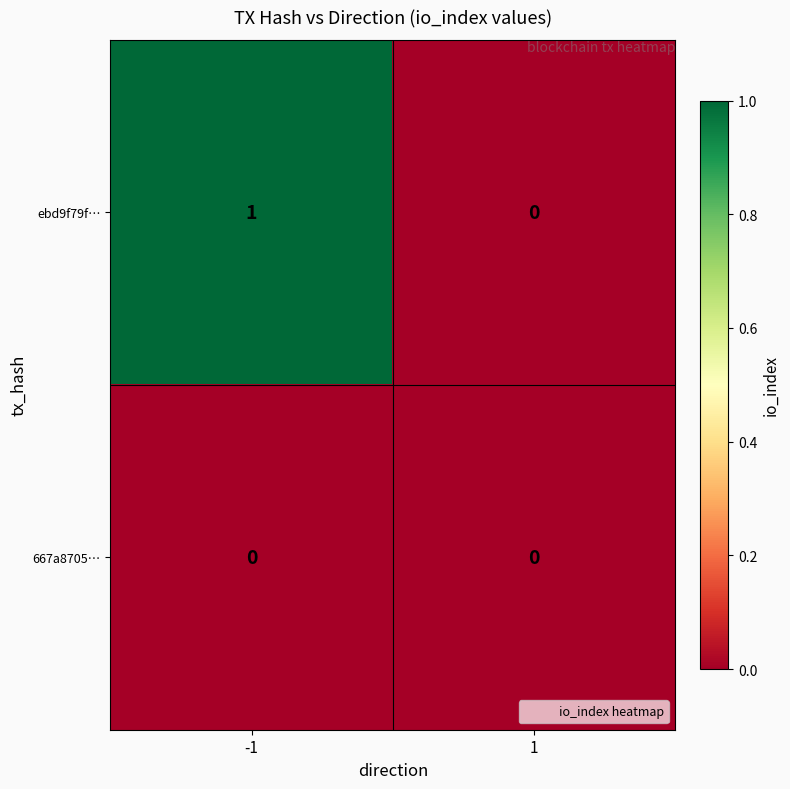

How many distinct data groups are displayed?

2